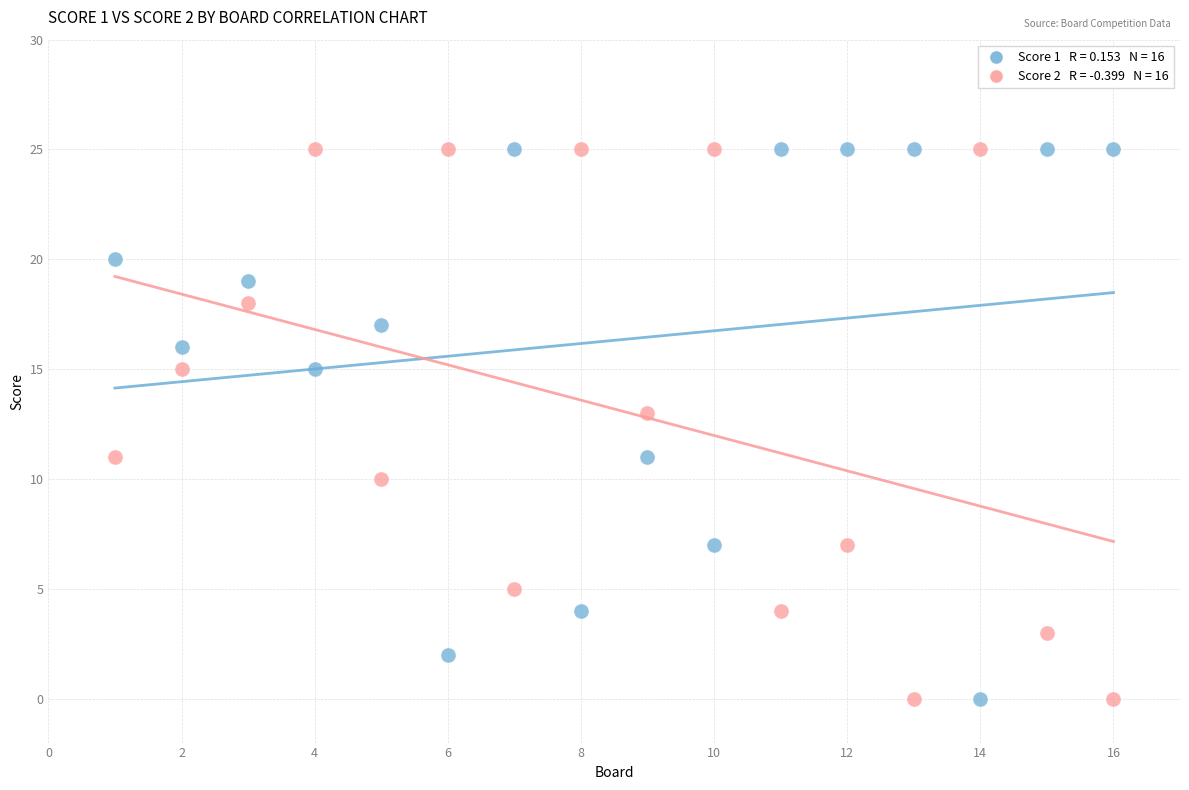

Across all data points, what is the range of X values (max minus min)?

15